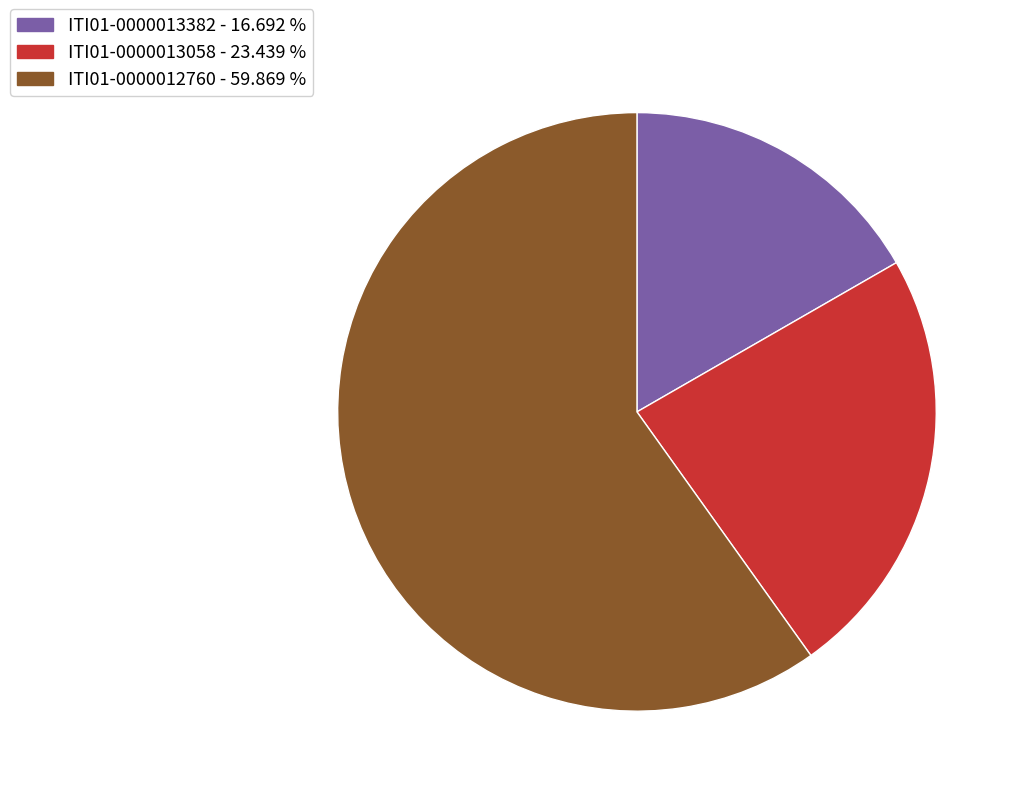

What is the largest slice in the pie chart?

ITI01-0000012760